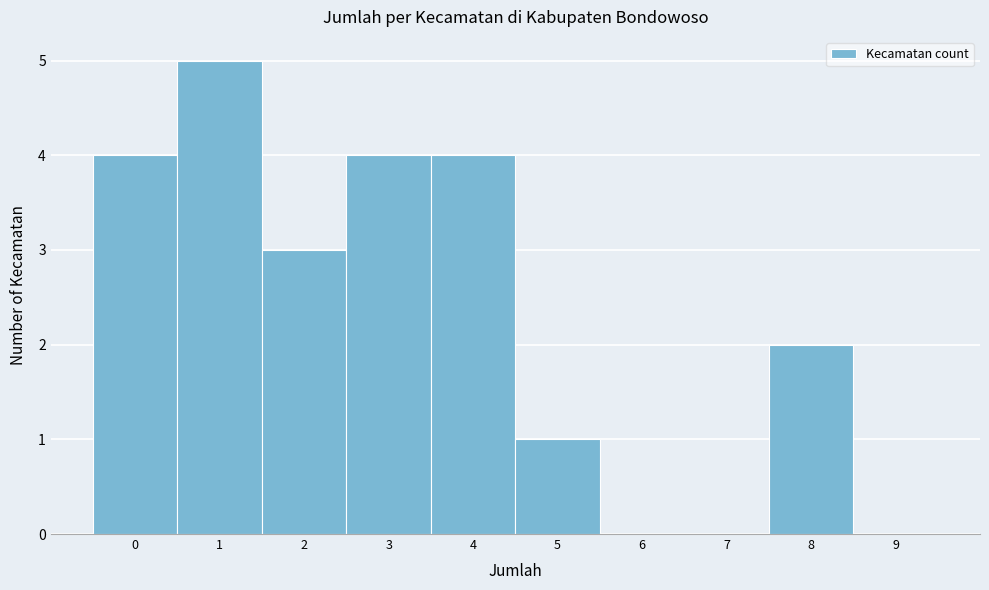

Reading left to right, transcribe this chart: for each bar, give the range it covers on the x-axis and its height. The values are not printed on the chart, so give them approximately, as read against the axis.

-0.5 to 0.5: 4
0.5 to 1.5: 5
1.5 to 2.5: 3
2.5 to 3.5: 4
3.5 to 4.5: 4
4.5 to 5.5: 1
5.5 to 6.5: 0
6.5 to 7.5: 0
7.5 to 8.5: 2
8.5 to 9.5: 0